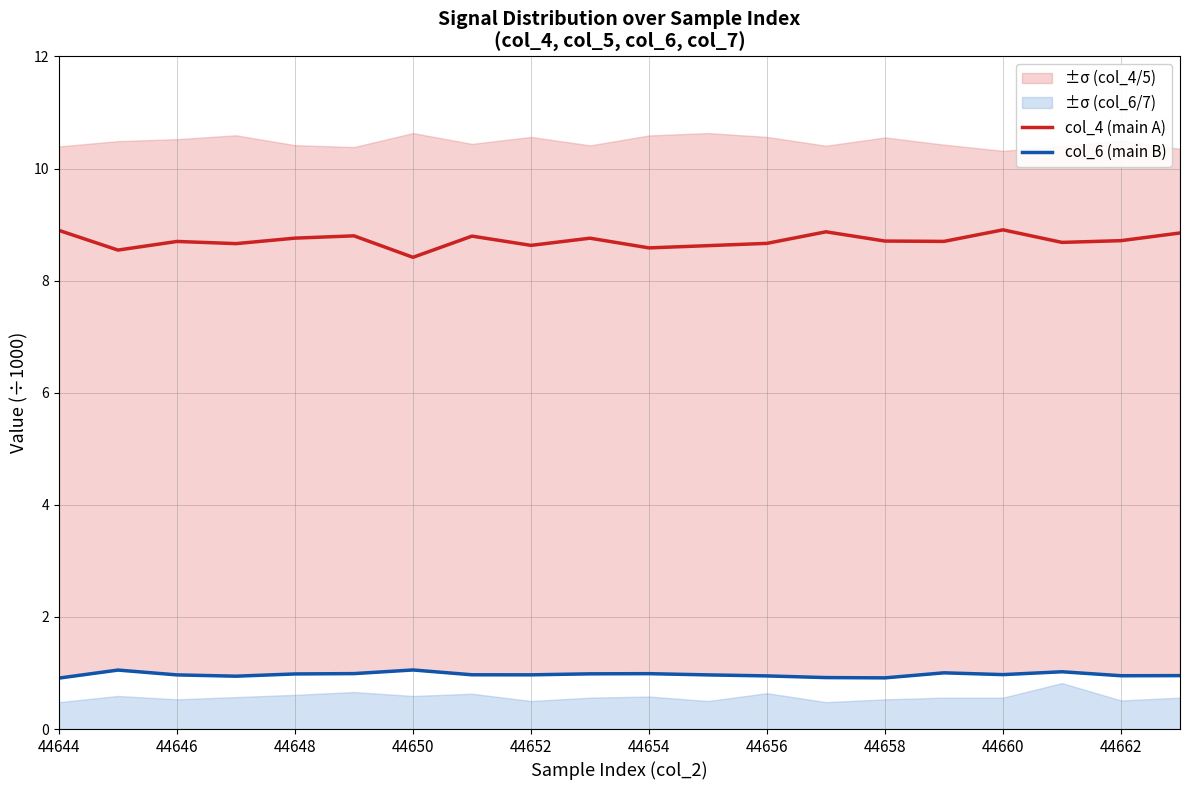

In col_6 (main B), how many points are lower than both neighbors (excluding endpoints)?

5